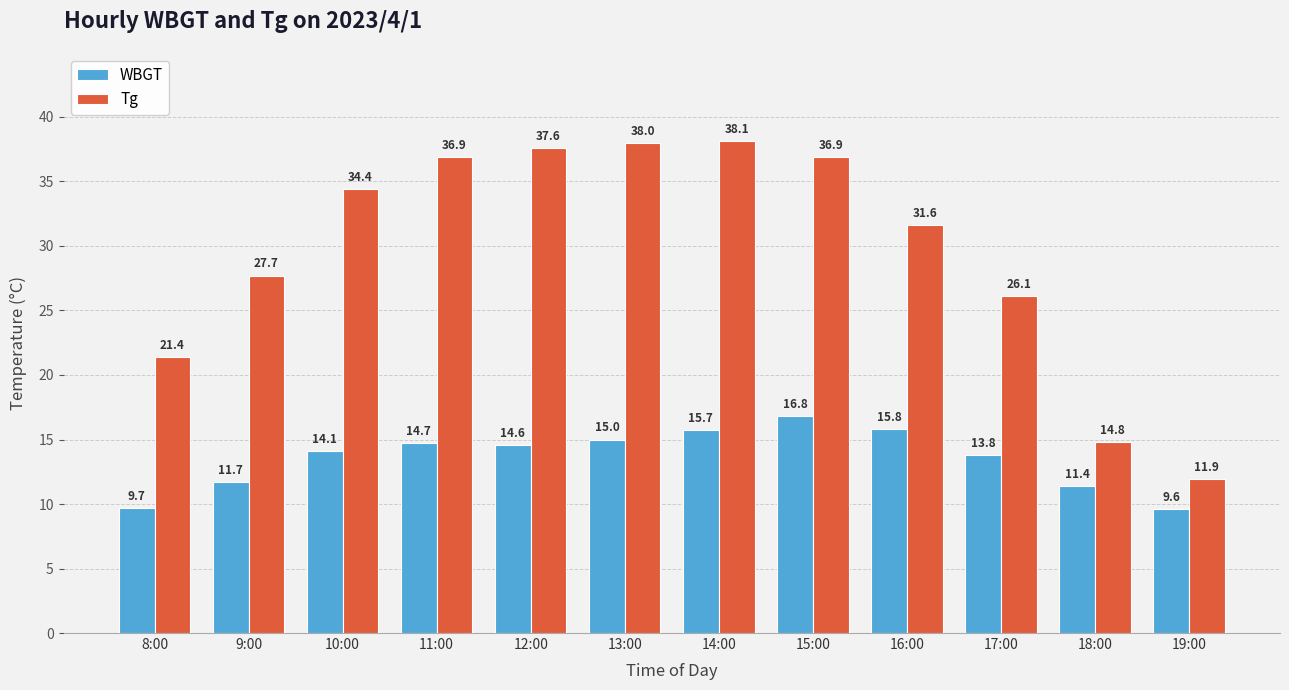

Reading right to left, transcribe all the data shown in this chart.

WBGT: 9.6	11.4	13.8	15.8	16.8	15.7	15.0	14.6	14.7	14.1	11.7	9.7
Tg: 11.9	14.8	26.1	31.6	36.9	38.1	38.0	37.6	36.9	34.4	27.7	21.4